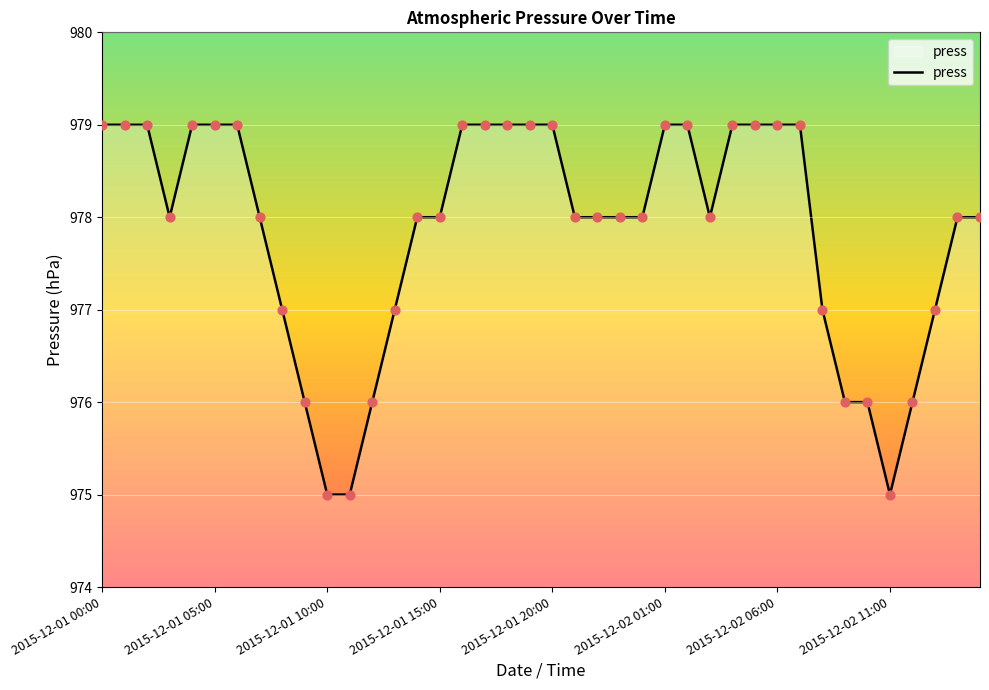

What is the difference between the maximum and minimum values?

4